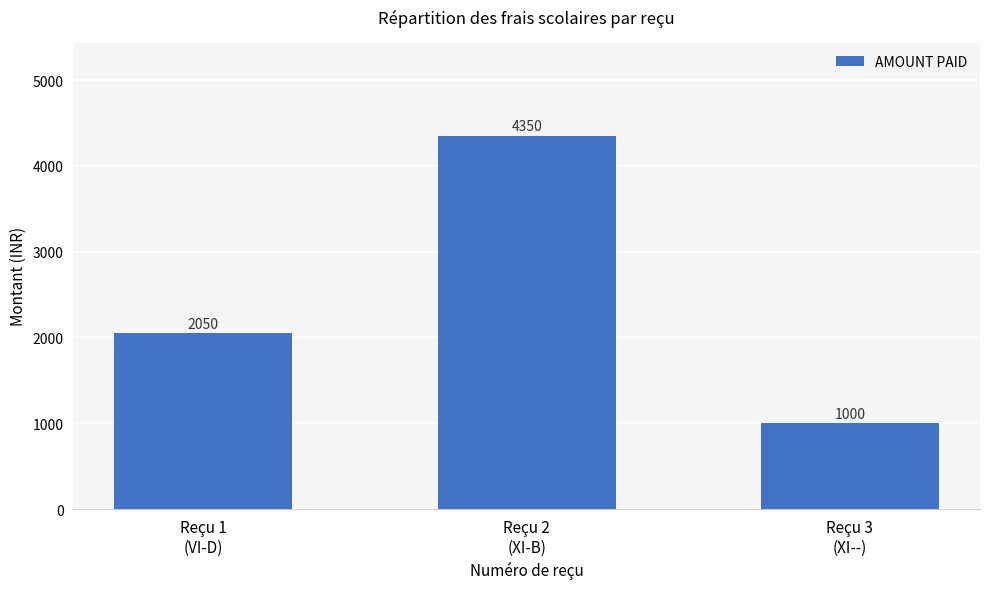

Count the values in the range 1000 to 4350.

3